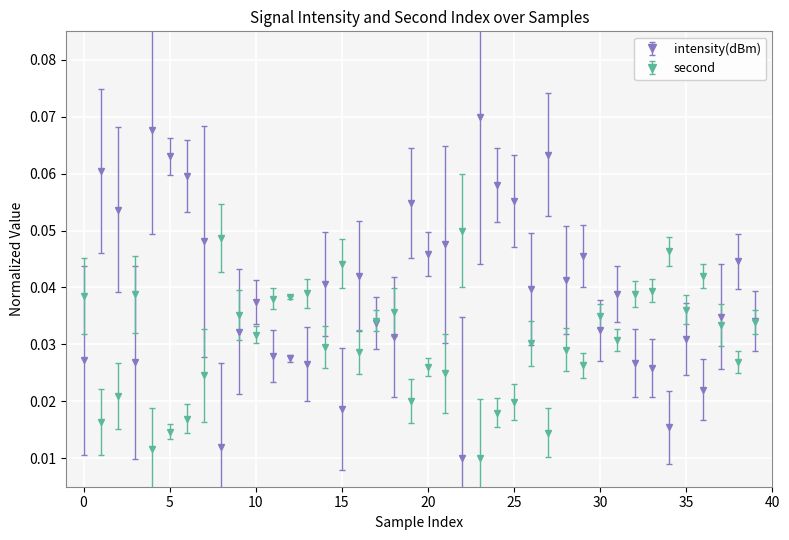

How many second values are between 0 and 1?

40